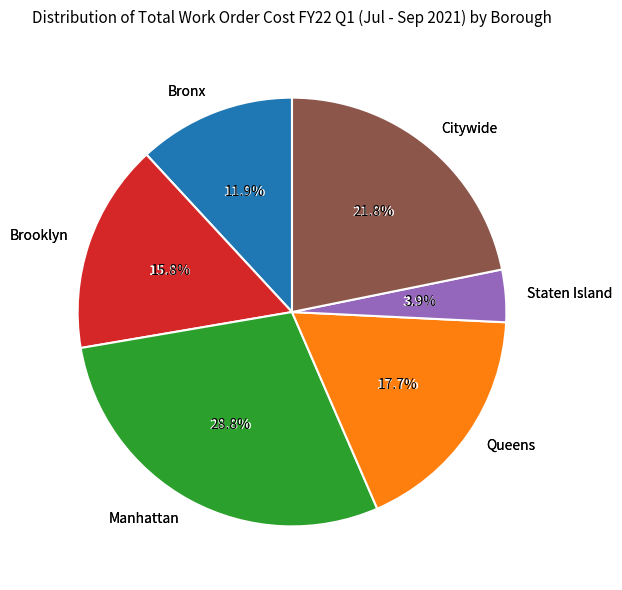

Is it true that Citywide is 33% of the pie?

False